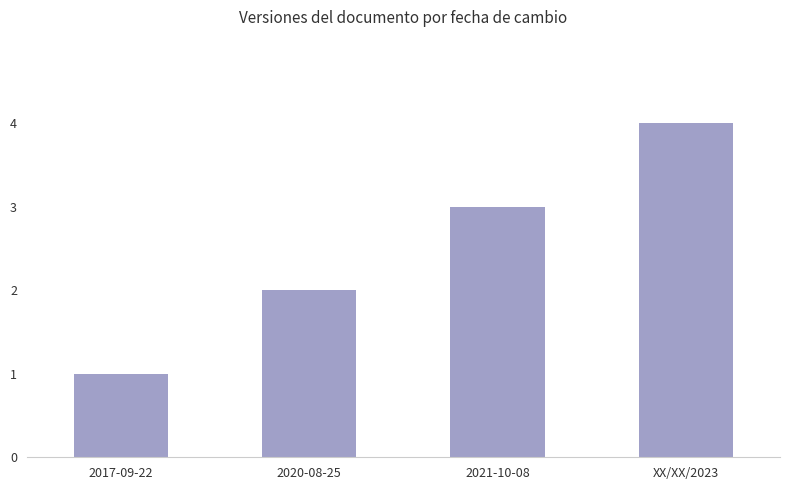

Reading right to left, transcribe all the data shown in this chart.

XX/XX/2023=4	2021-10-08=3	2020-08-25=2	2017-09-22=1